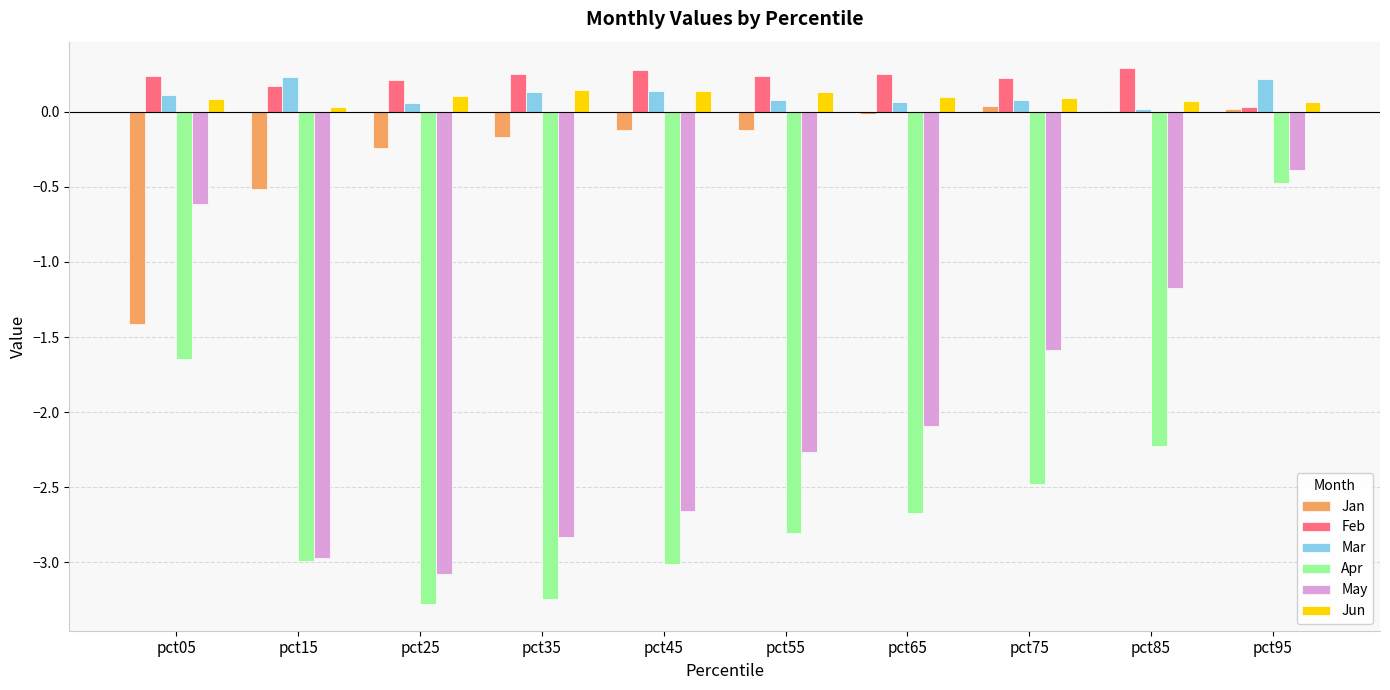

Where does the May series first go above -2?

pct05